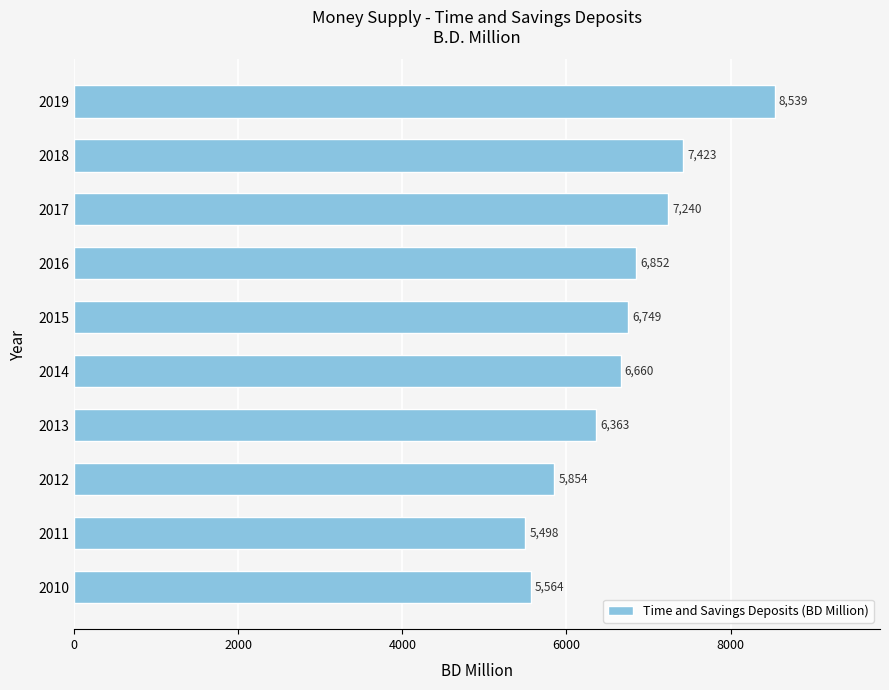

Which category has the lowest value across all series?

2011